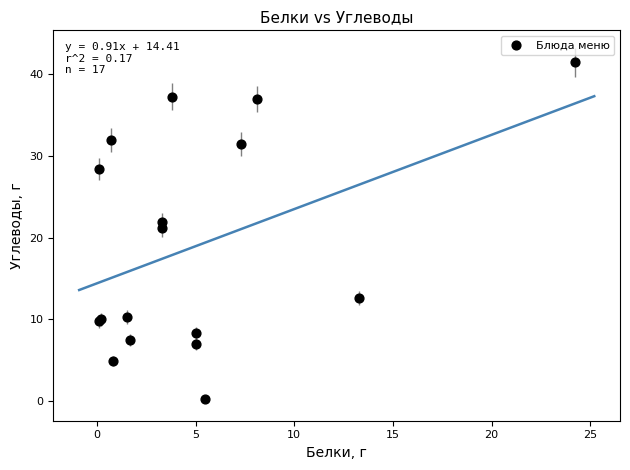

What Y value in the scatter plot is closest to 20?

21.2